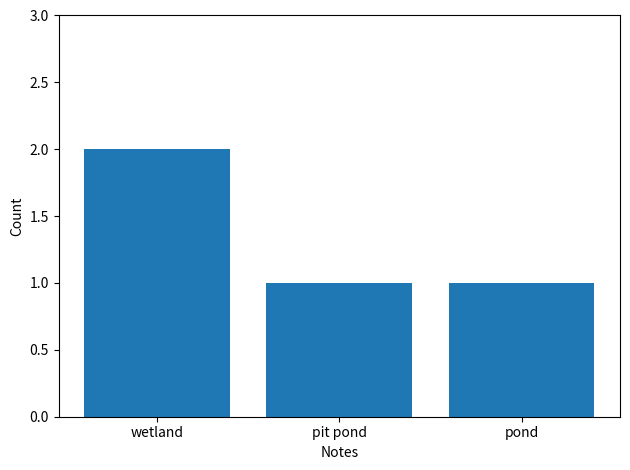

How many bars are there in total?

3